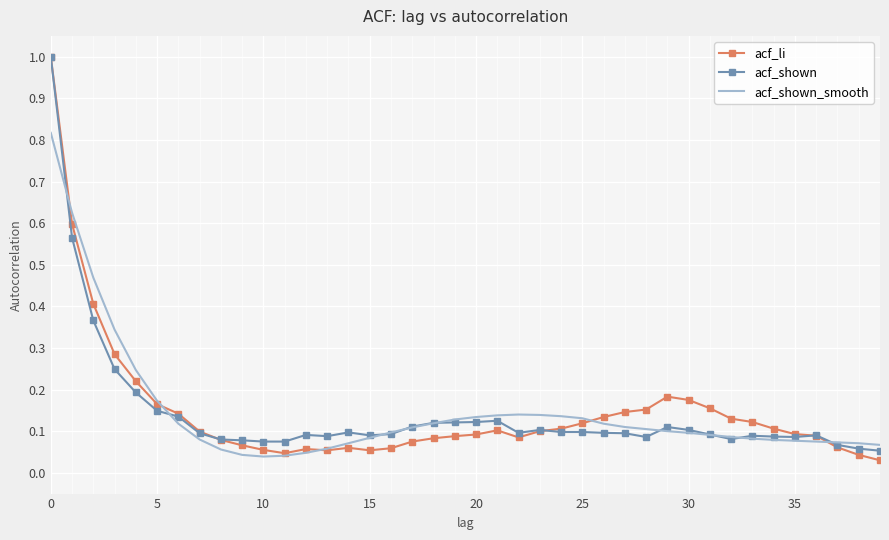

True or false: acf_shown and acf_li intersect in this chart.

True